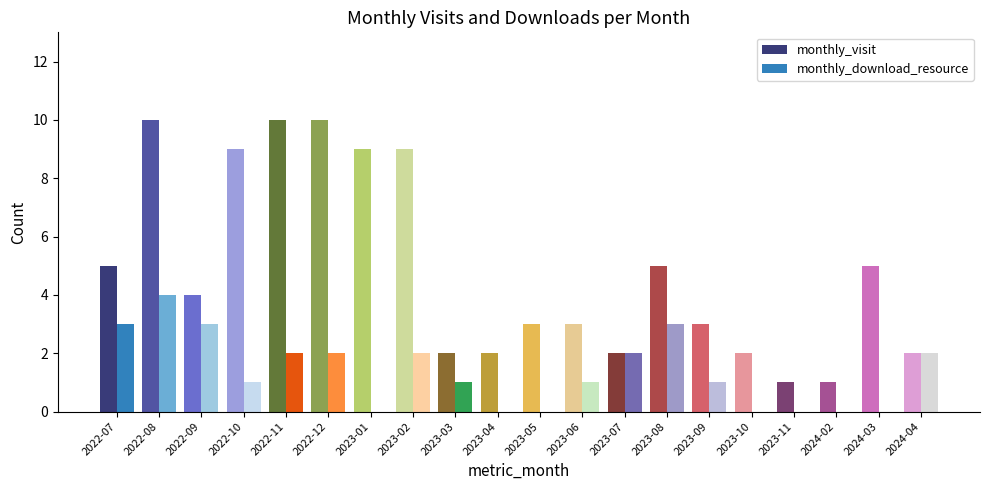

Between 2023-07 and 2023-10, which series saw the biggest shift?

monthly_download_resource